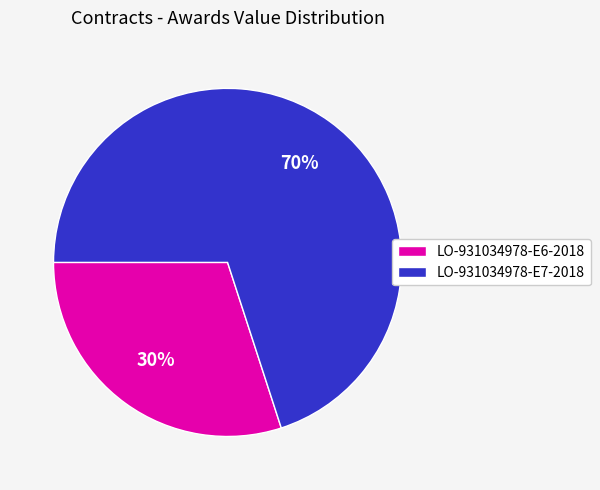

Do LO-931034978-E7-2018 and LO-931034978-E6-2018 together represent more than half of the pie?

Yes